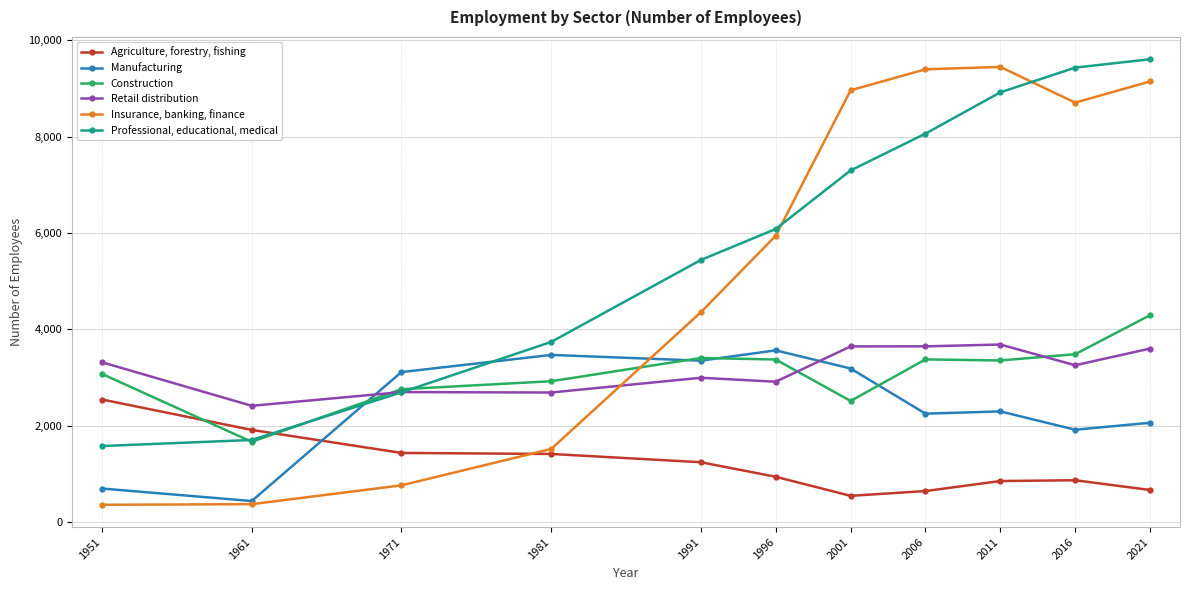

The value of Retail distribution at 1961 is 2411. True or false?

True